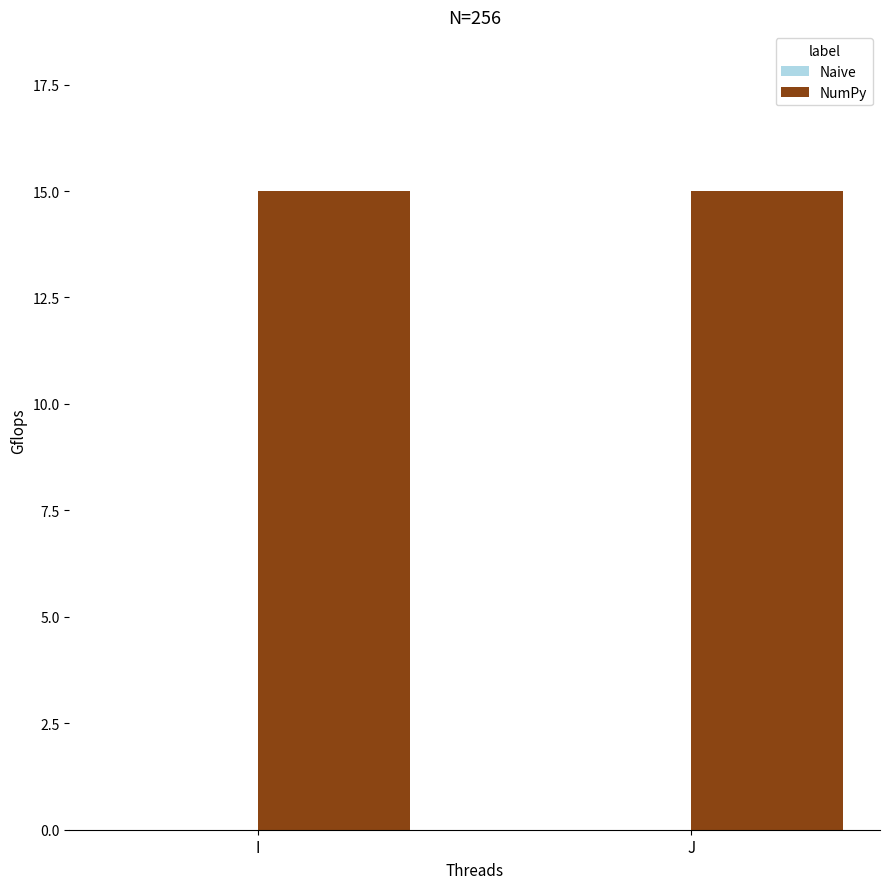

Reading right to left, what are all the values shown in this chart?

Naive: J=0	I=0
NumPy: J=15	I=15